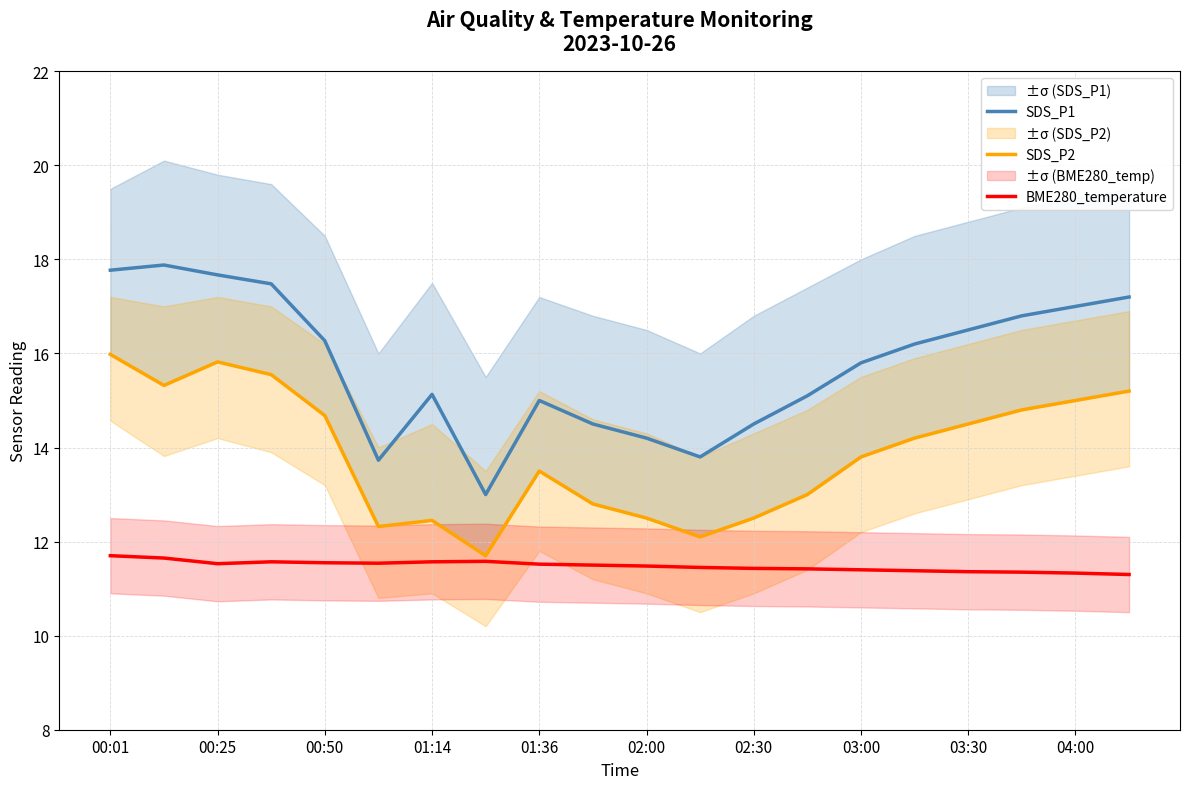

True or false: SDS_P1 and SDS_P2 intersect in this chart.

False